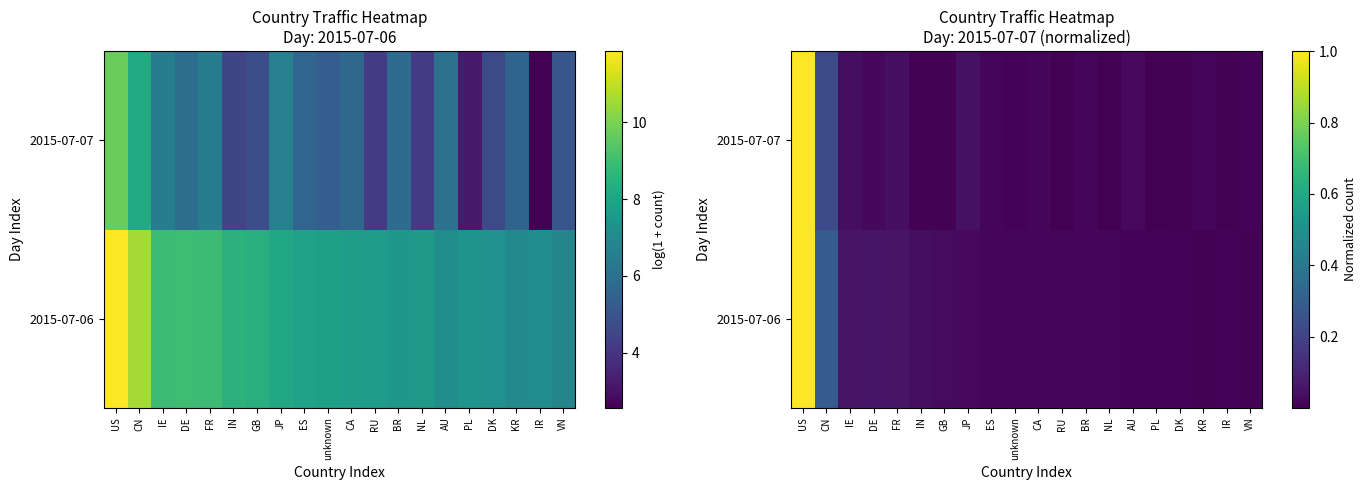

How many data points does each series have?

20